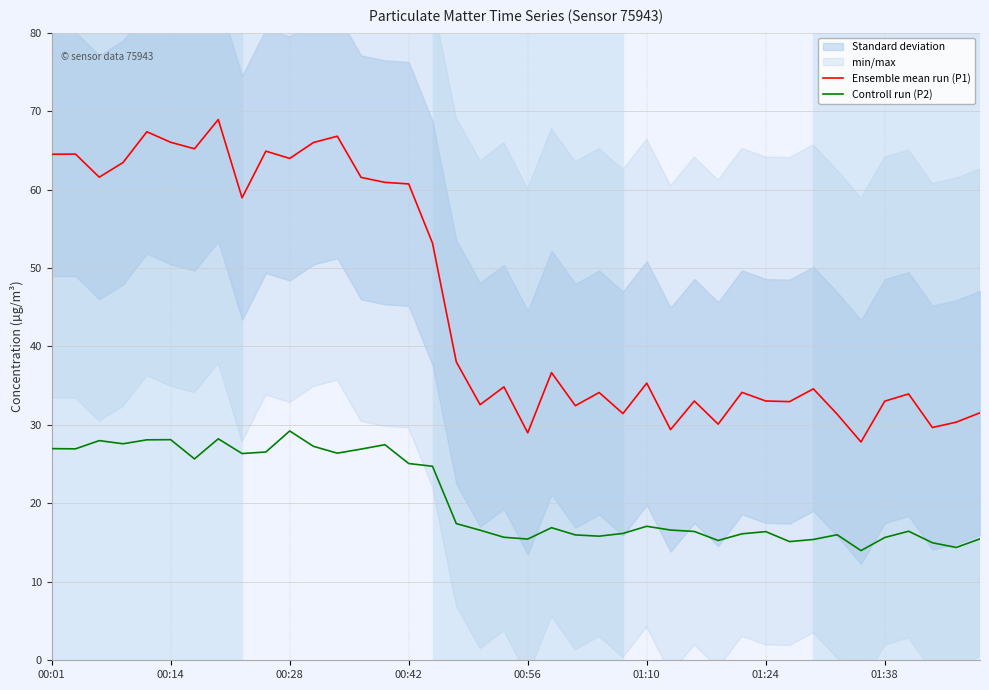

True or false: Controll run (P2) and Ensemble mean run (P1) intersect in this chart.

False